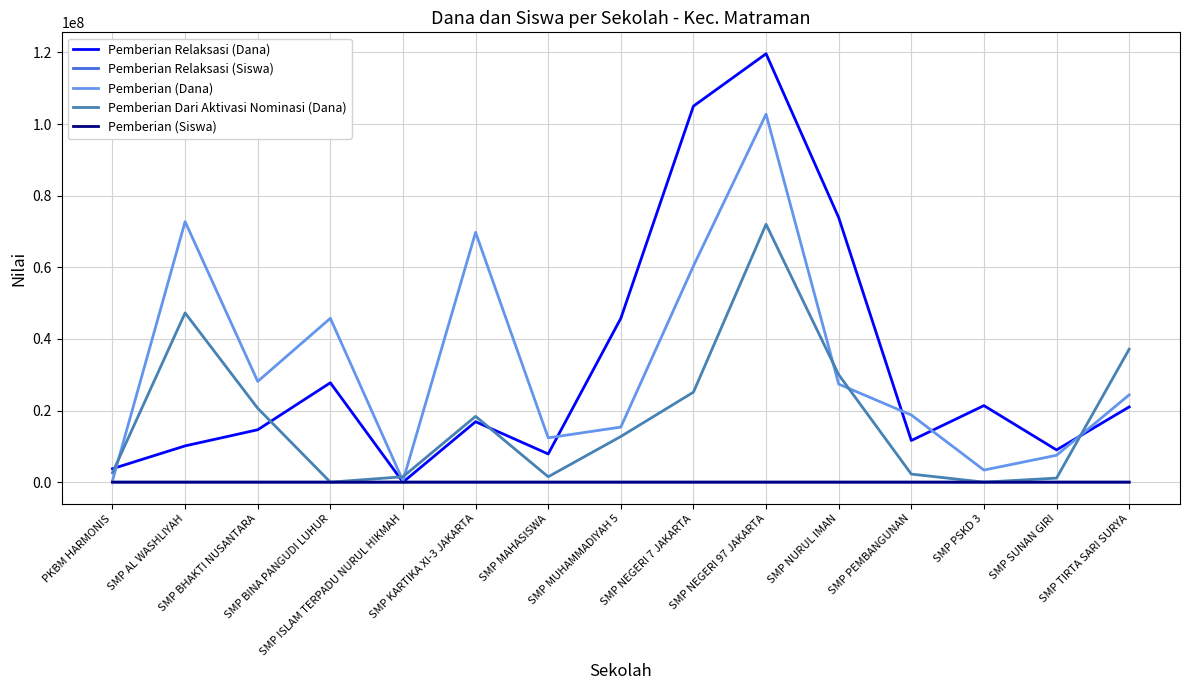

Between SMP BINA PANGUDI LUHUR and SMP NEGERI 97 JAKARTA, which series saw the biggest shift?

Pemberian Relaksasi (Dana)